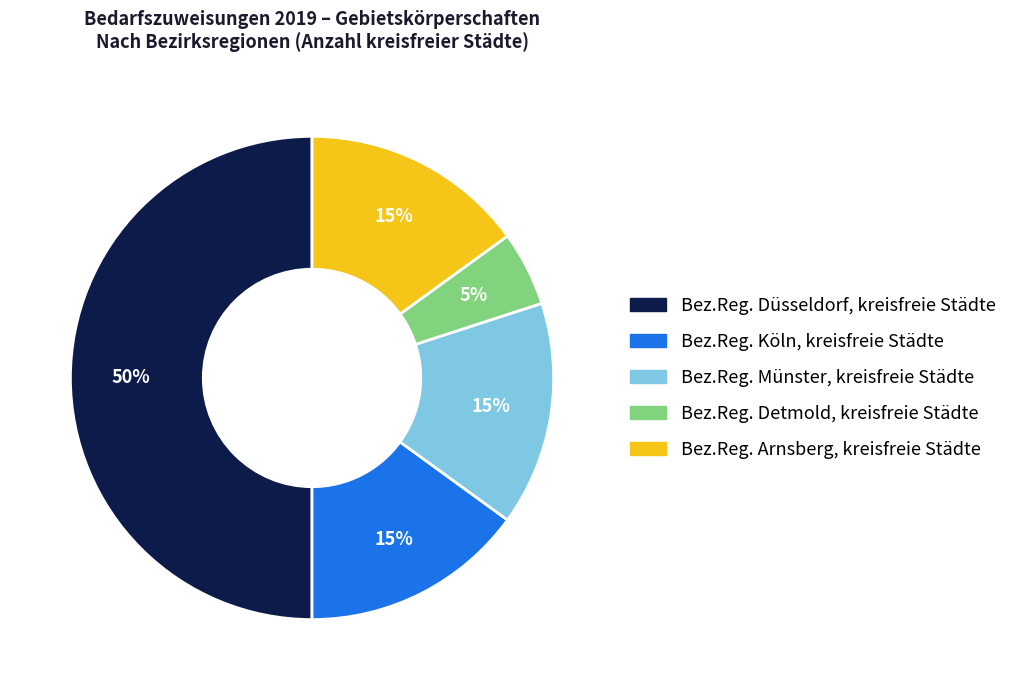

Is the sum of Bez.Reg. Arnsberg, kreisfreie Städte and Bez.Reg. Köln, kreisfreie Städte greater than half?

No